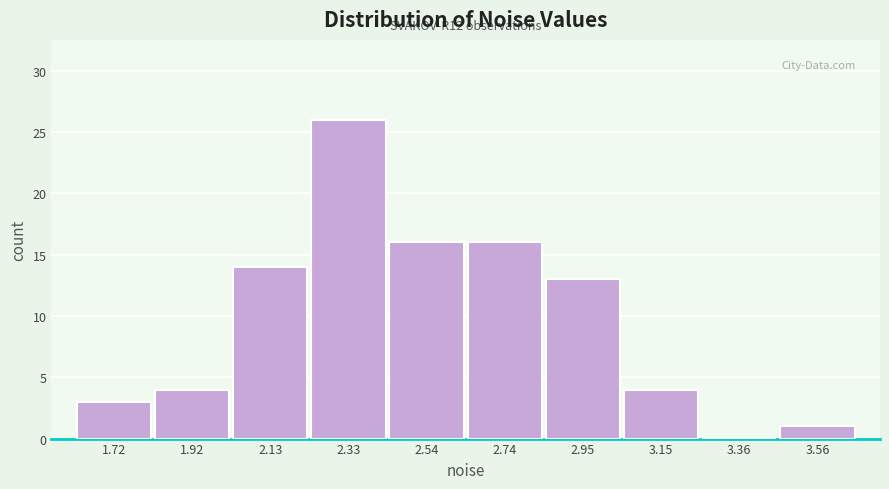

Reading left to right, extract all data points from this chart.

1.72=3	1.92=4	2.13=14	2.33=26	2.54=16	2.74=16	2.95=13	3.15=4	3.36=0	3.56=1